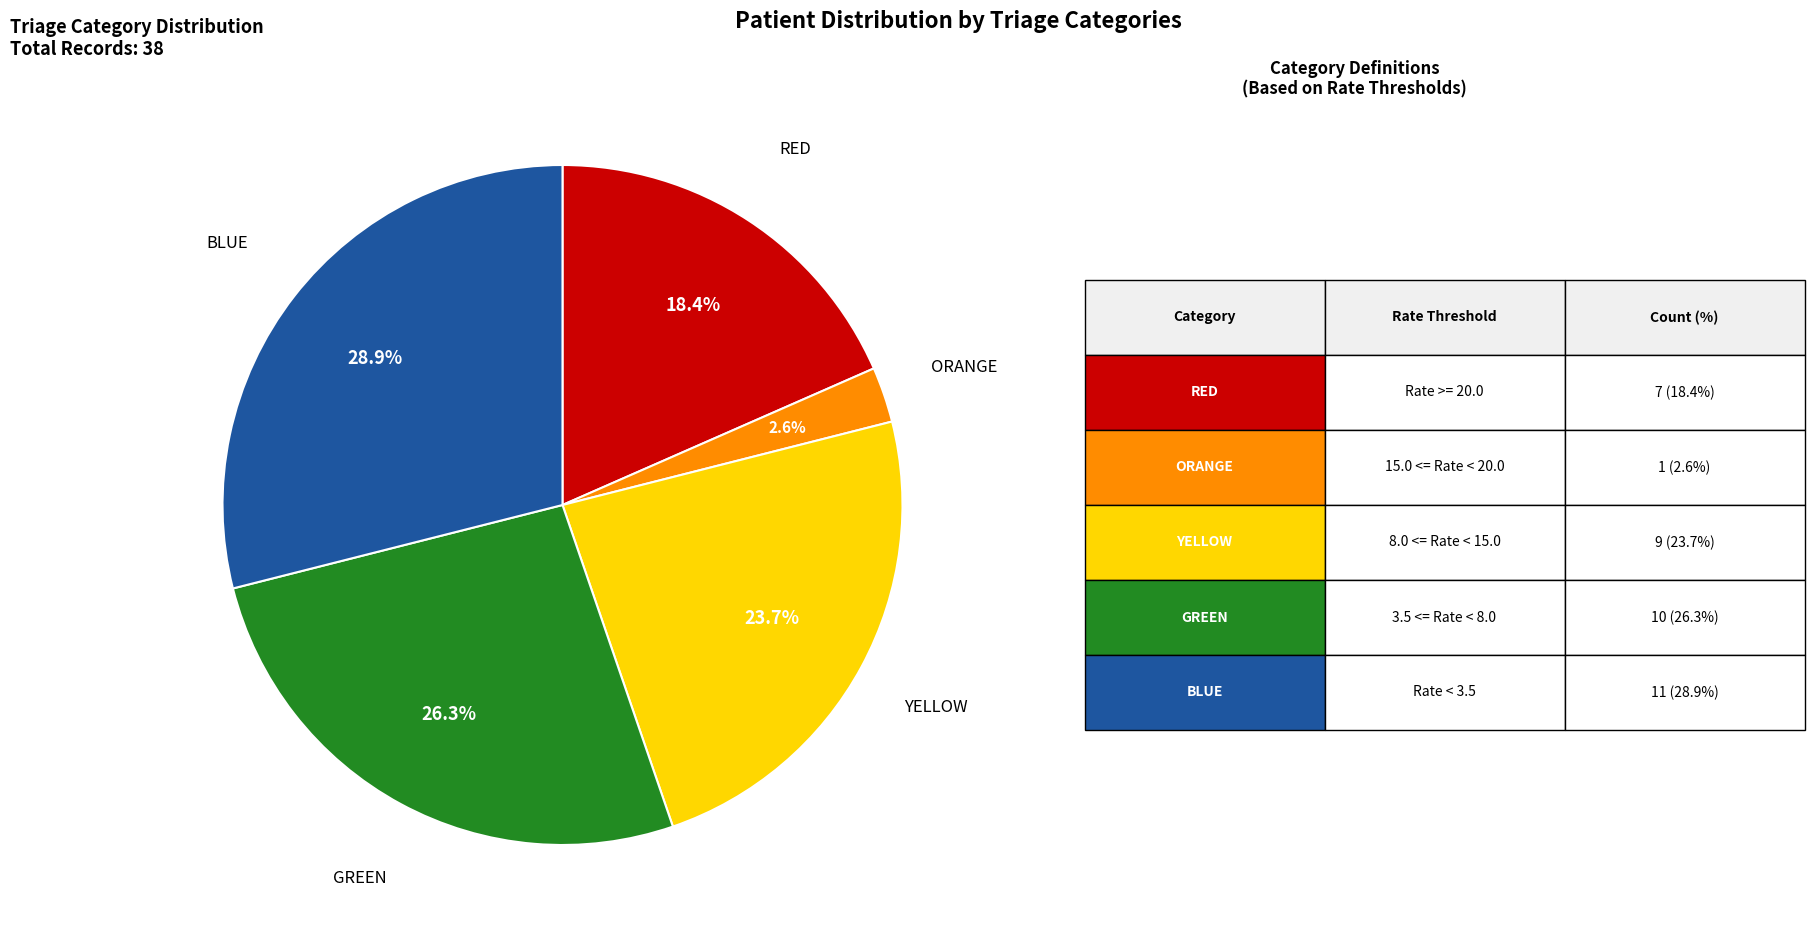

How many slices are in this pie chart?

5